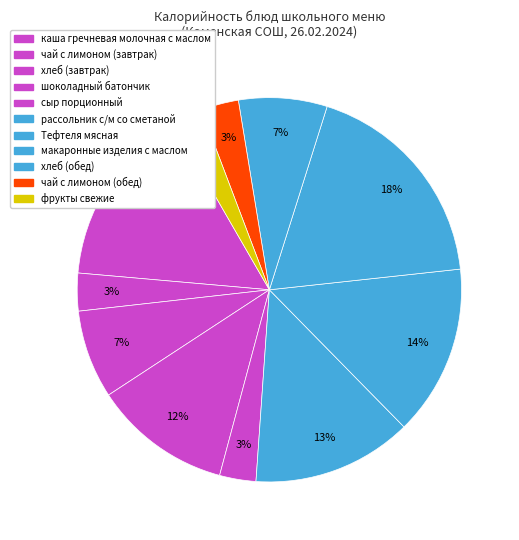

Between каша гречневая молочная с маслом and чай с лимоном (обед), which is larger?

каша гречневая молочная с маслом